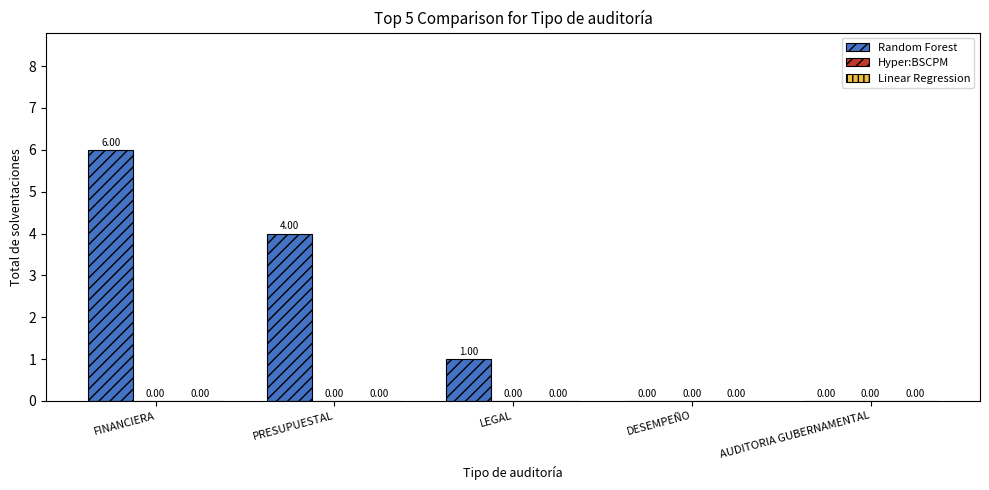

At which label is the value closest to 3?

PRESUPUESTAL